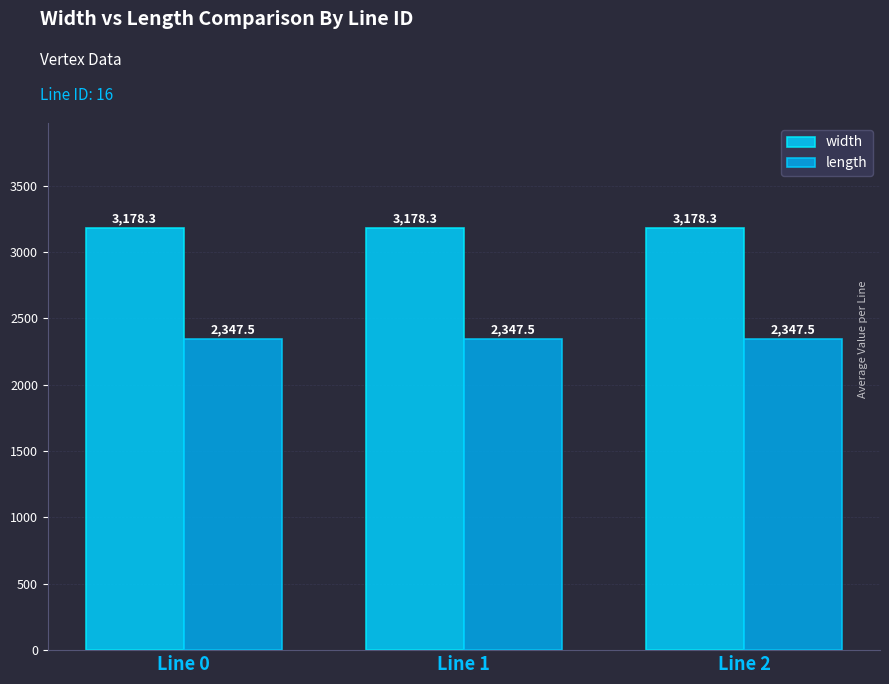

What is the sum of the length values at Line 2 and Line 0?

4695.1